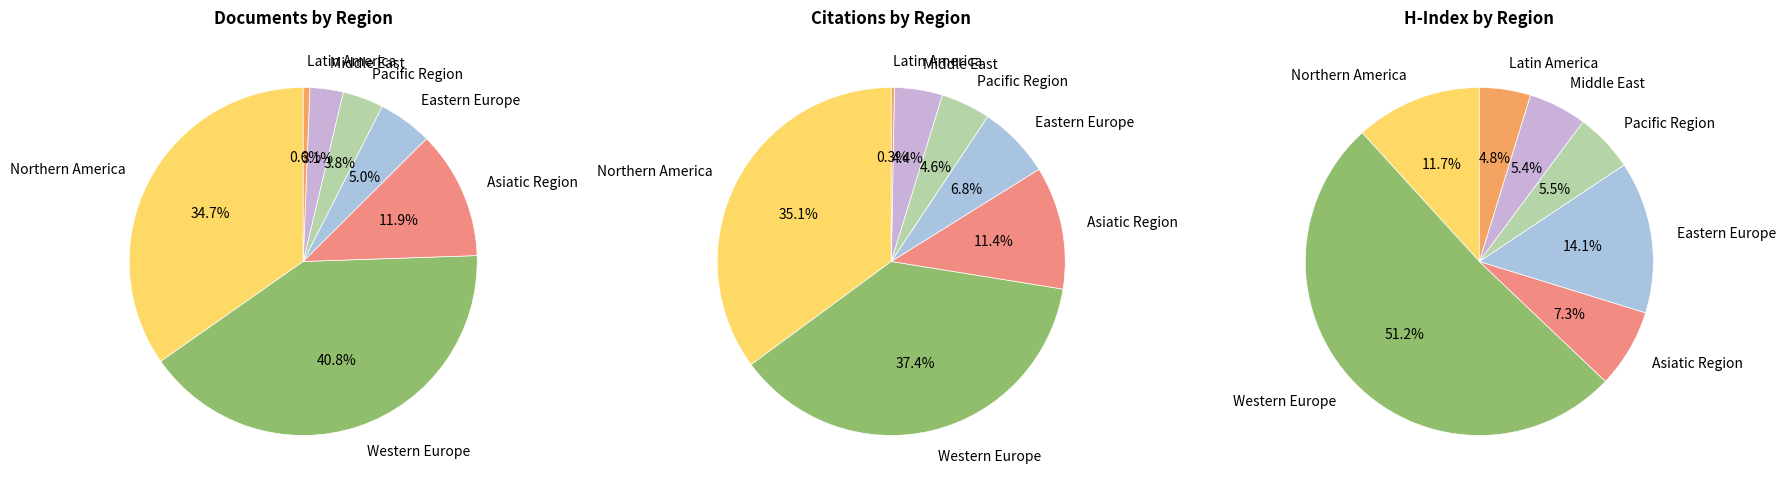

How many slices are in this pie chart?

7